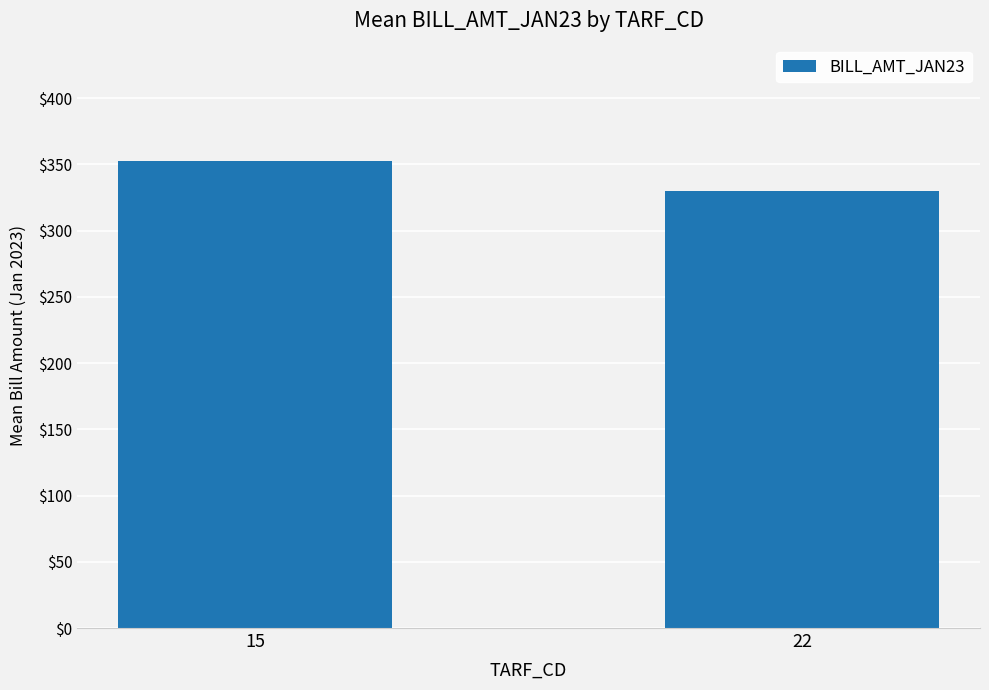

Where is the data nearest to the value 341?

22